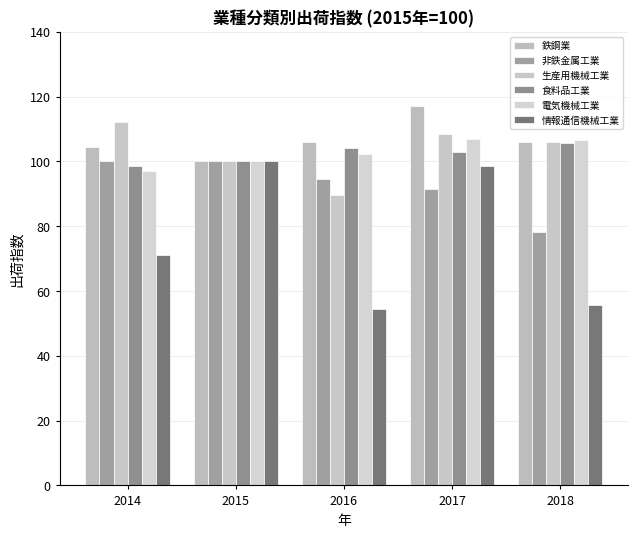

What is the difference between the 電気機械工業 values at 2016 and 2014?

5.3